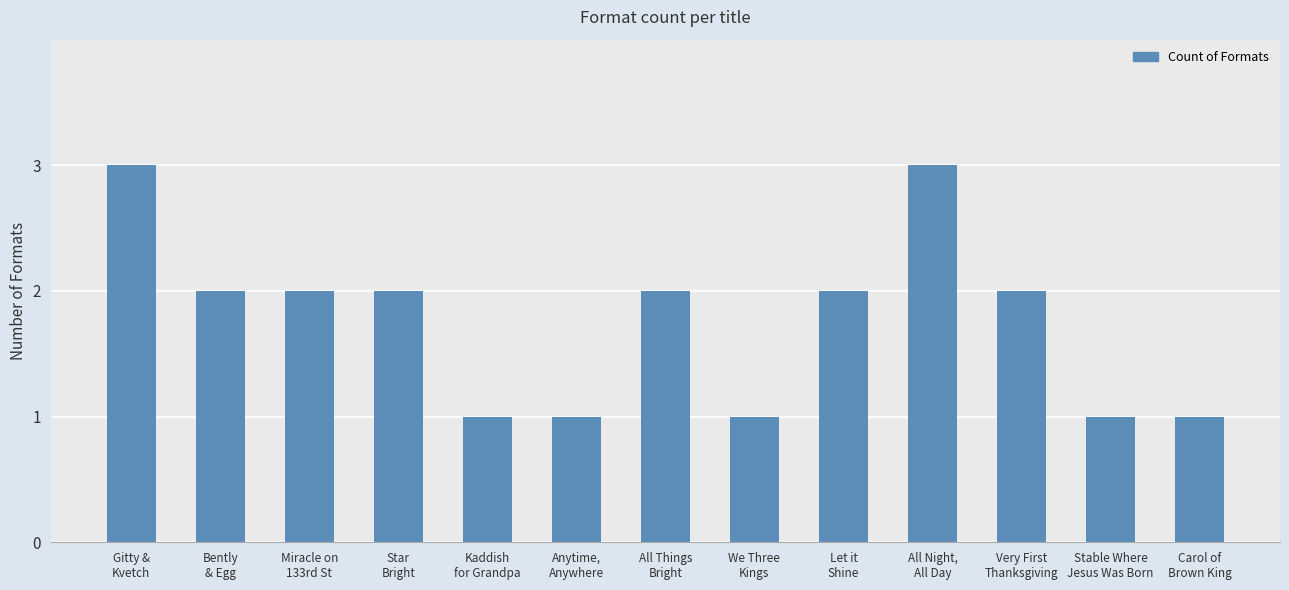

What is the sum of all values?

23